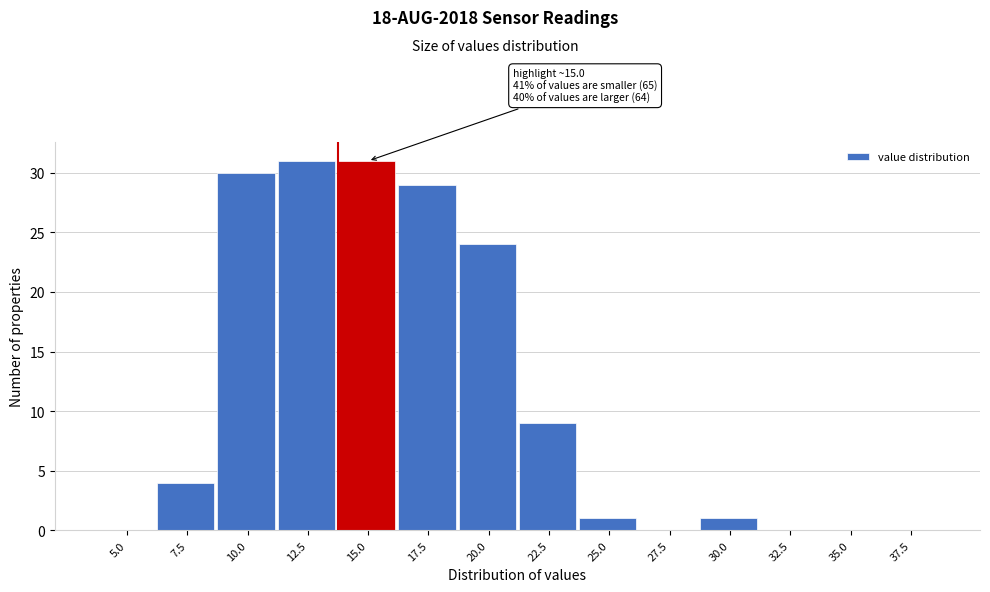

Reading left to right, what are all the values shown in this chart?

5.0=0	7.5=4	10.0=30	12.5=31	15.0=31	17.5=29	20.0=24	22.5=9	25.0=1	27.5=0	30.0=1	32.5=0	35.0=0	37.5=0